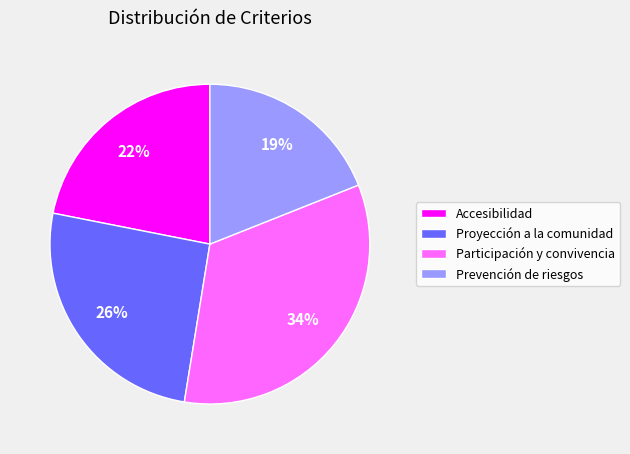

How many slices are in this pie chart?

4